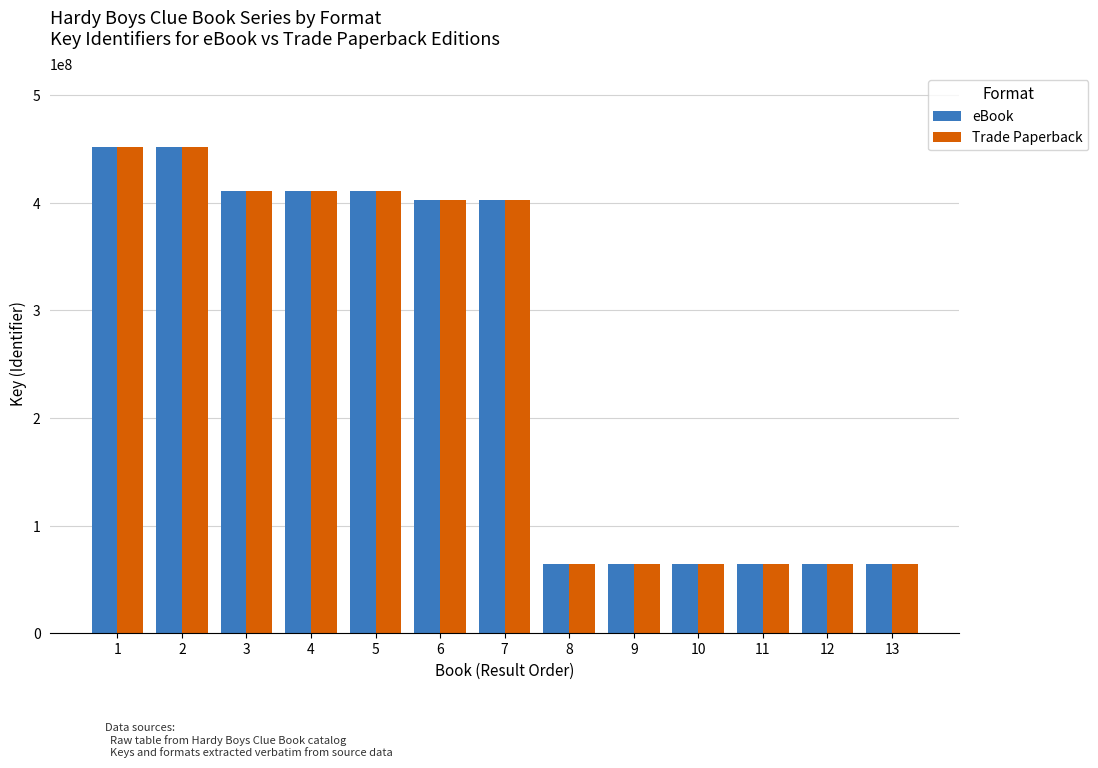

What is the difference between the eBook values at 8 and 5?

346400915